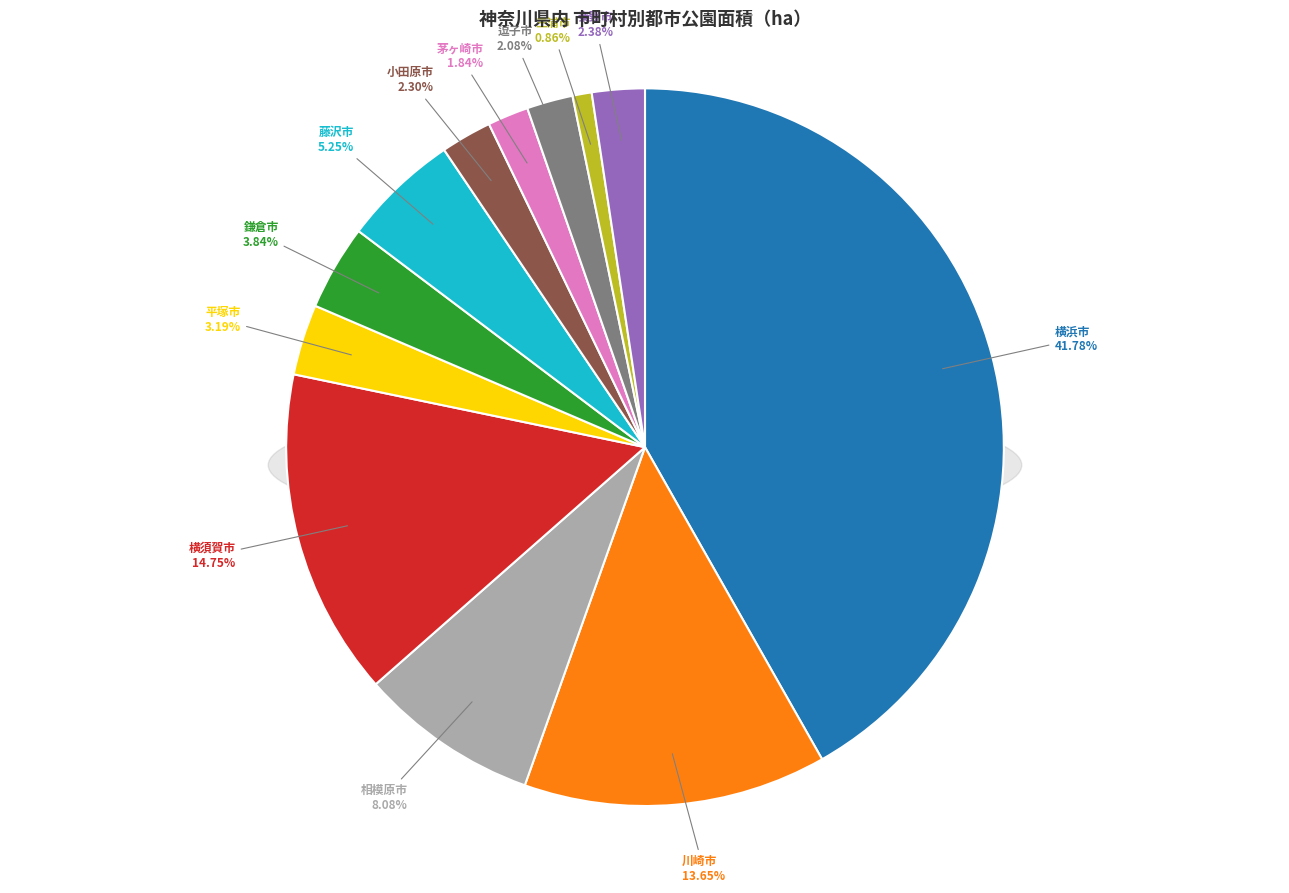

How many segments does this pie chart have?

12